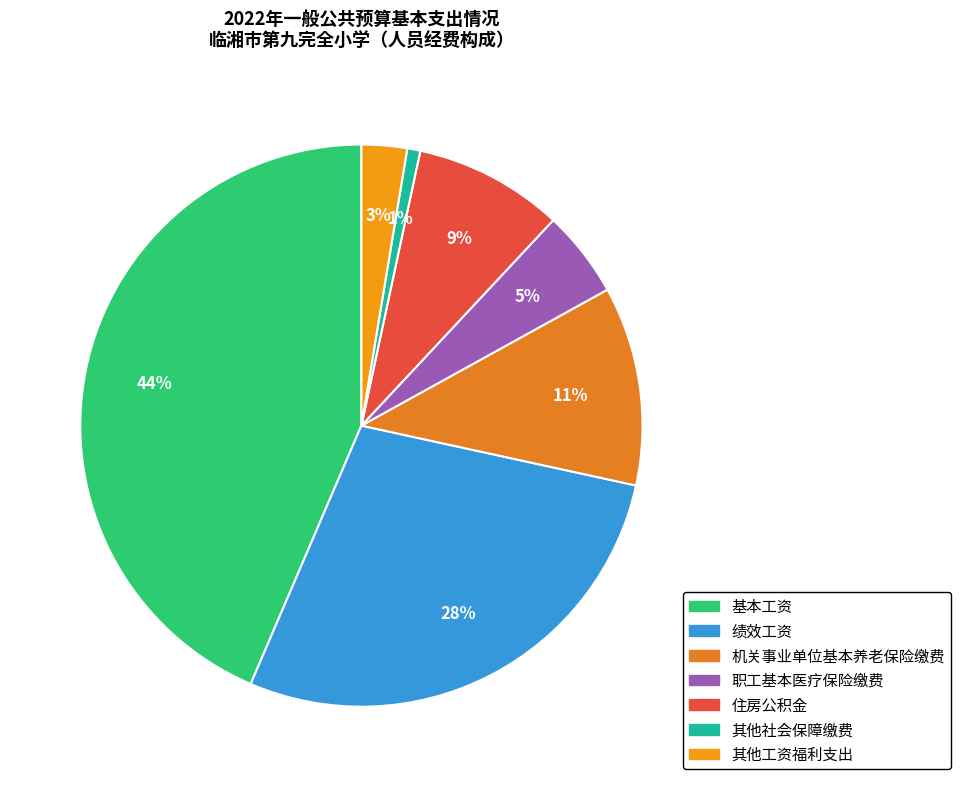

Count the number of slices in the pie.

7